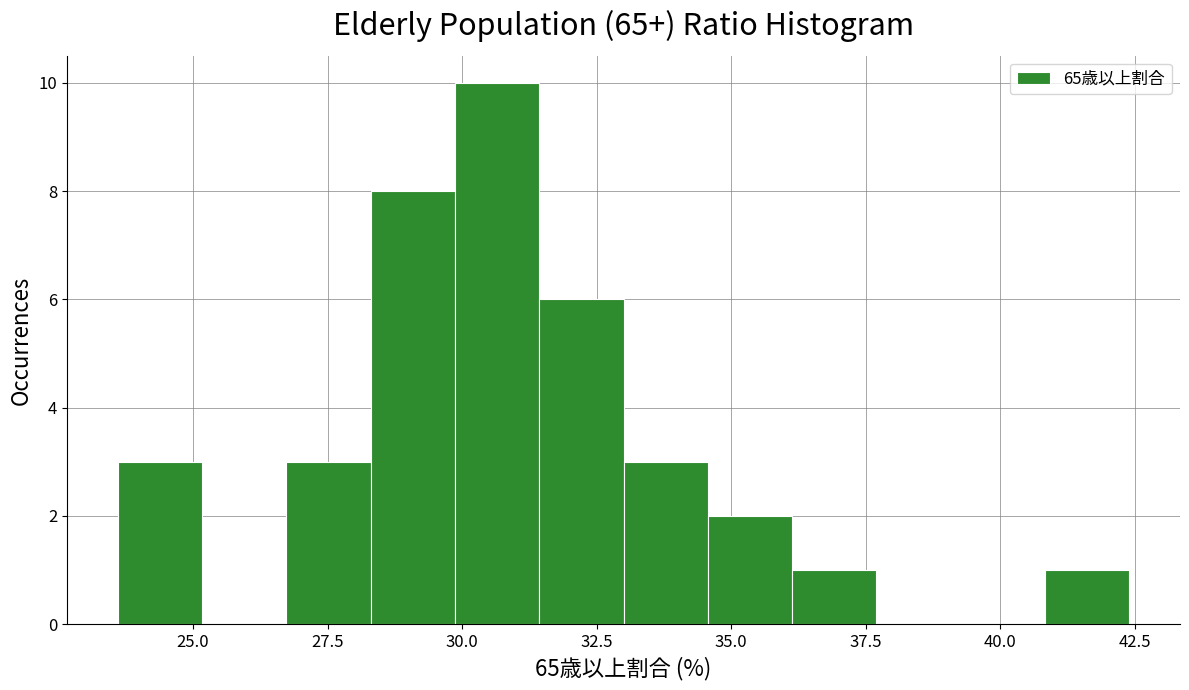

Read against the x-axis, roughly where is the centre of the tallest bar?

30.5